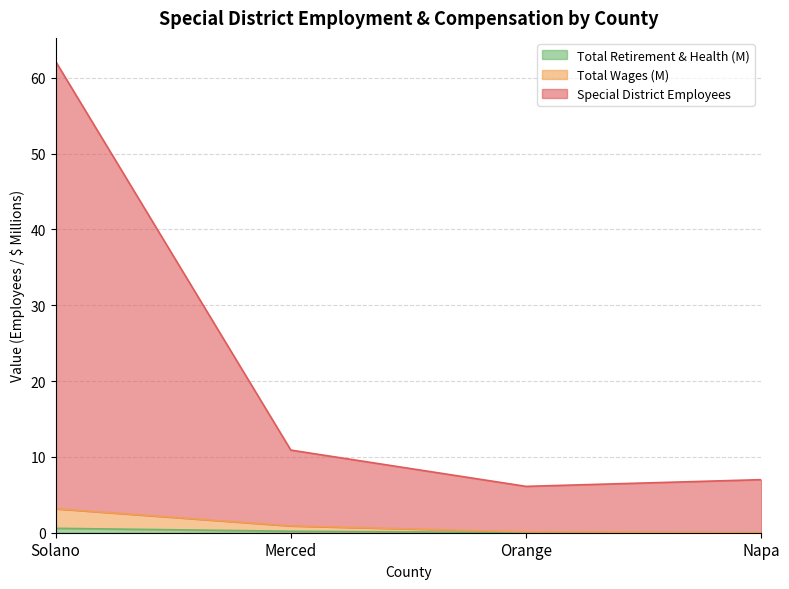

List the series in order of their peak value, lowest first.

Total Retirement & Health (M), Total Wages (M), Special District Employees